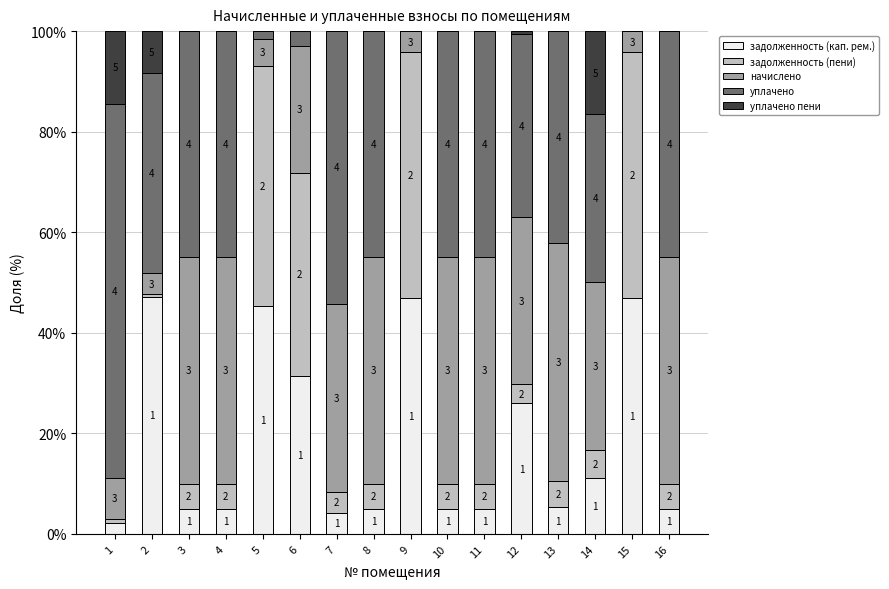

Does the chart contain stacked bars?

Yes